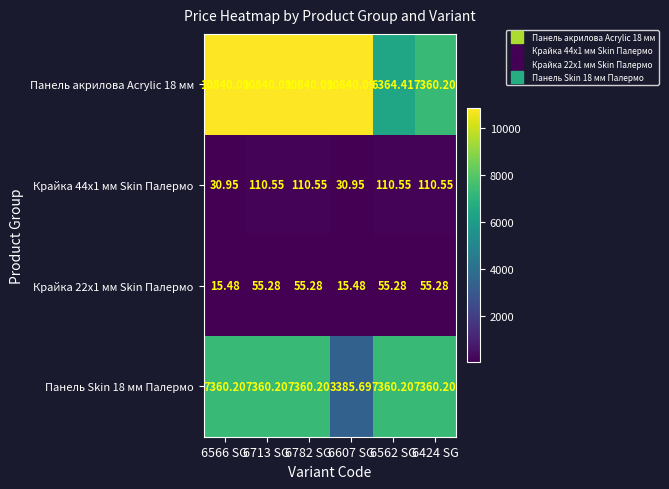

Which series has the largest total across all categories?

Панель акрилова Acrylic 18 мм